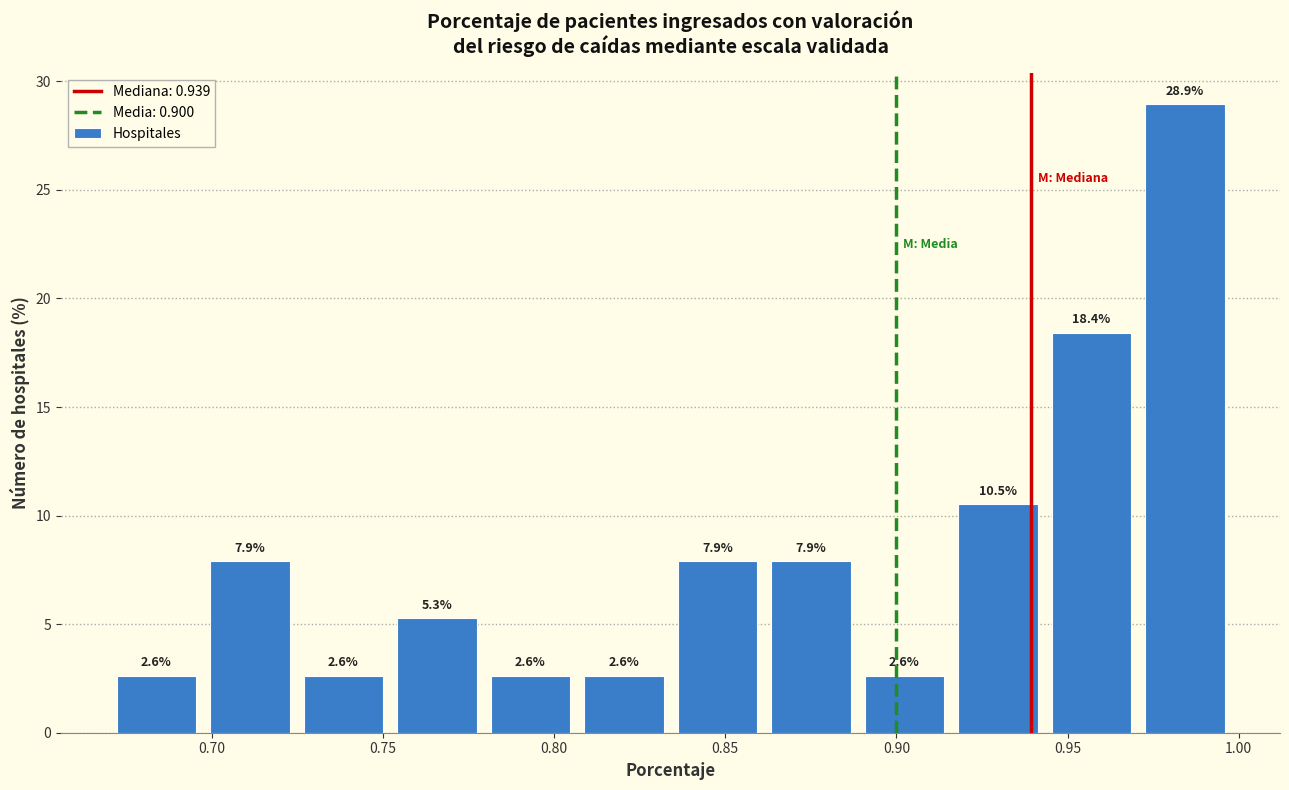

Which range on the x-axis has the tallest bar?

0.975 to 1.000